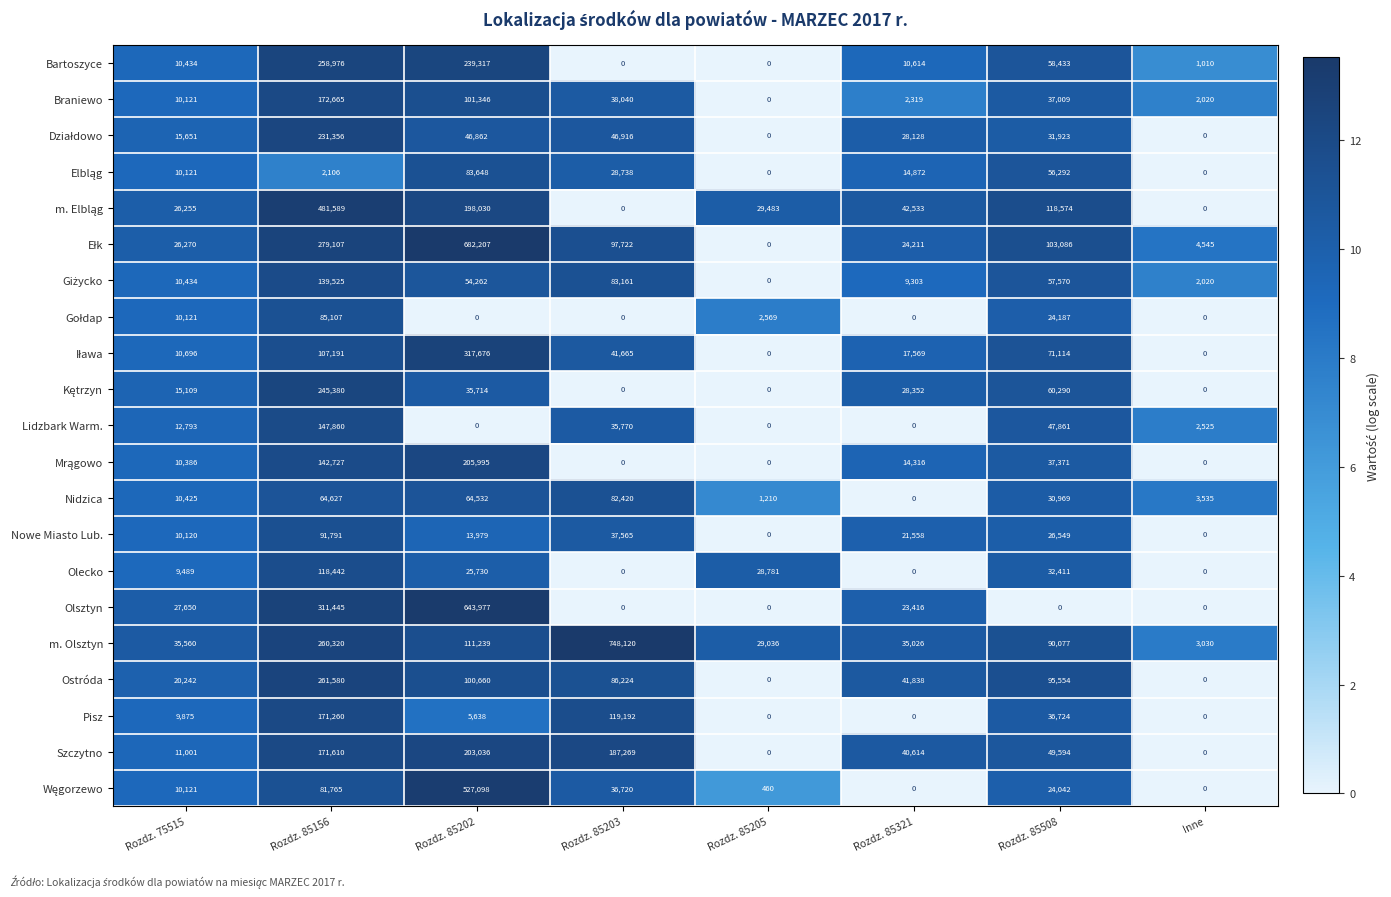

The Nidzica series shows 20584 at Rozdz. 85202. True or false?

False